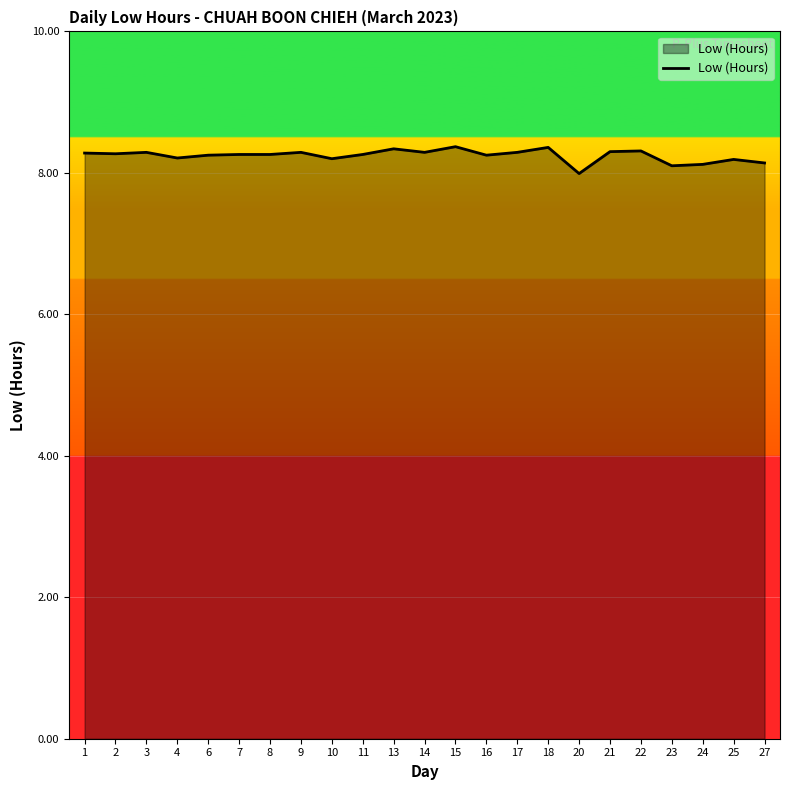

What is the difference between the second highest and second lowest values?

0.3